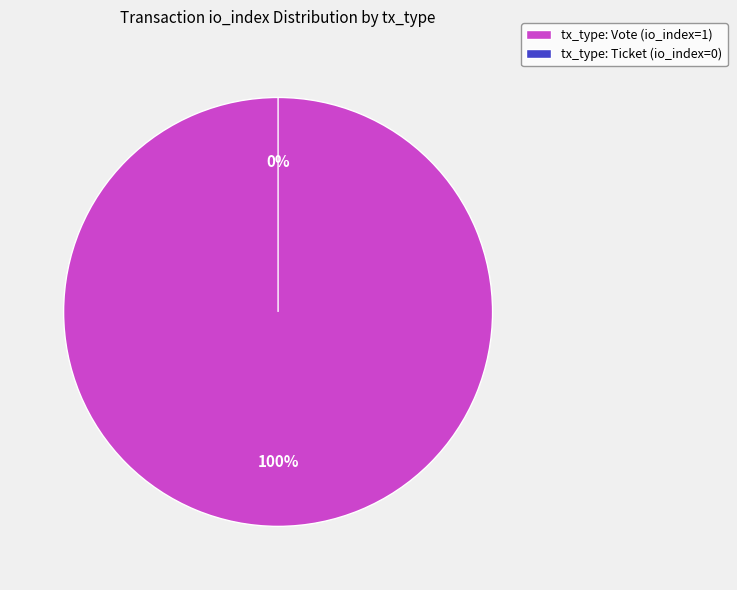

Which slice represents more than half of the pie?

tx_type: Vote